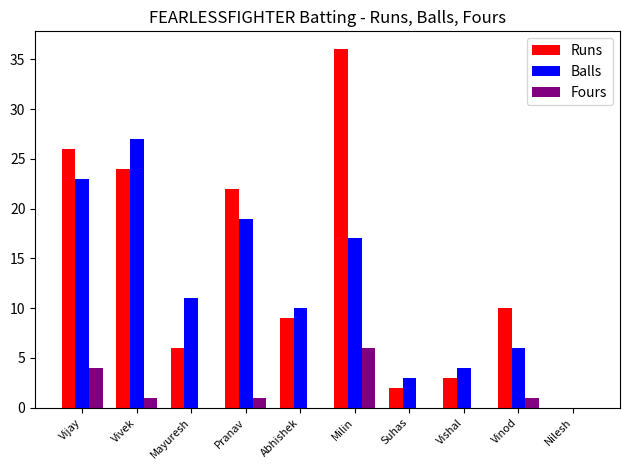

At which label does Runs first exceed 10?

Vijay